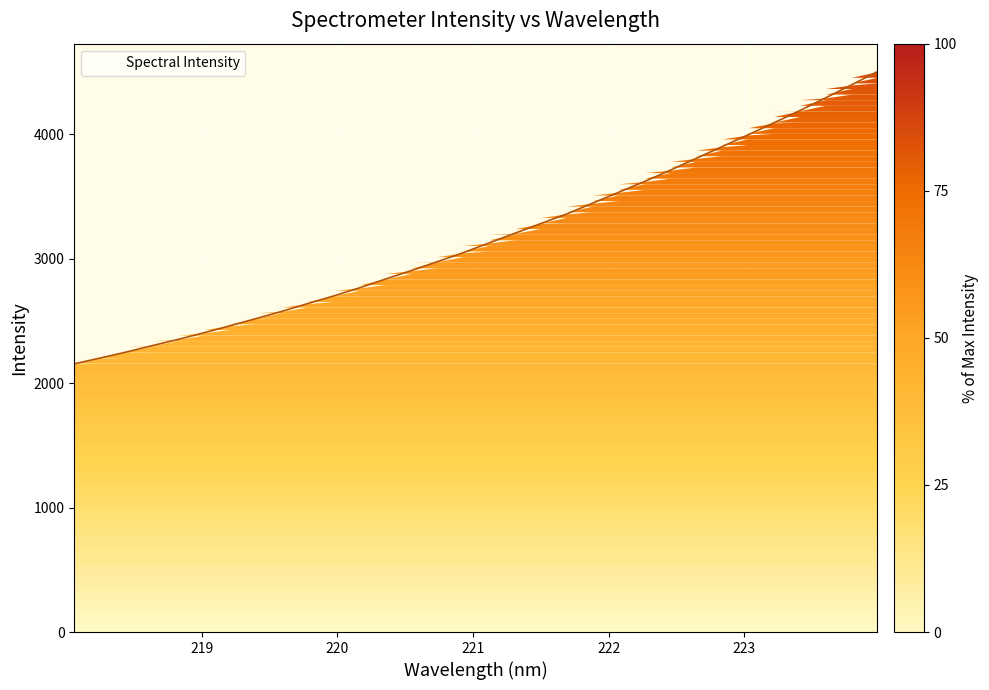

What is the smallest value displayed?

2155.0